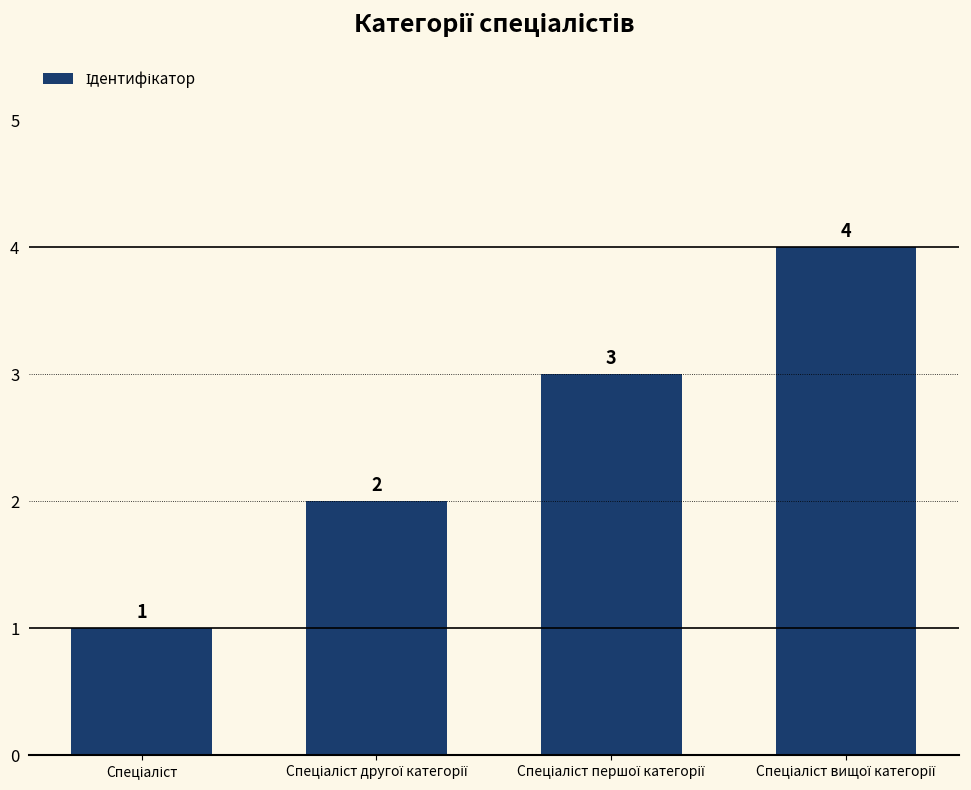

What is the value of the 1st bar from the left?

1